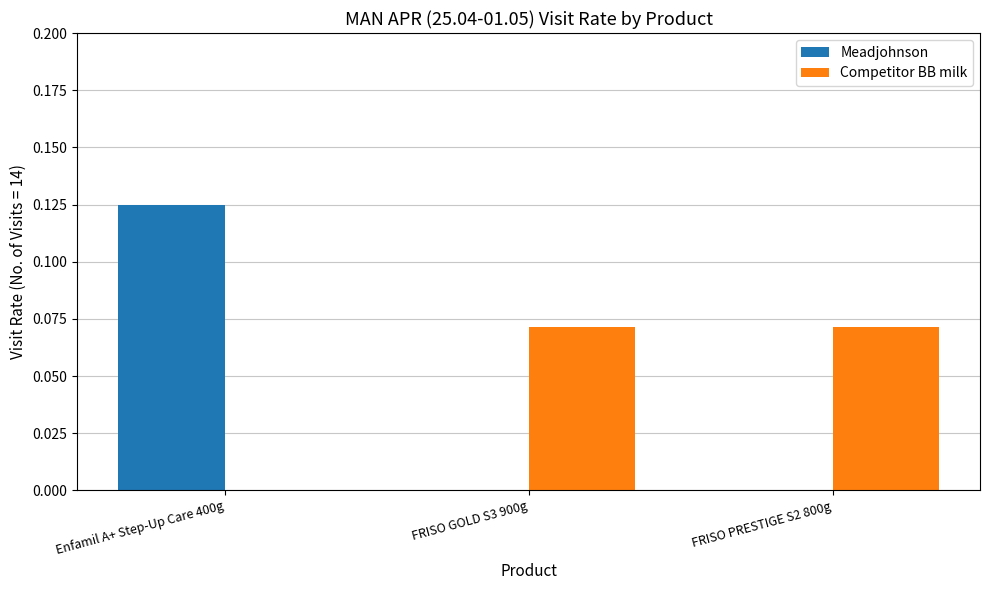

The Competitor BB milk series shows 0.0 at FRISO PRESTIGE S2 800g. True or false?

False